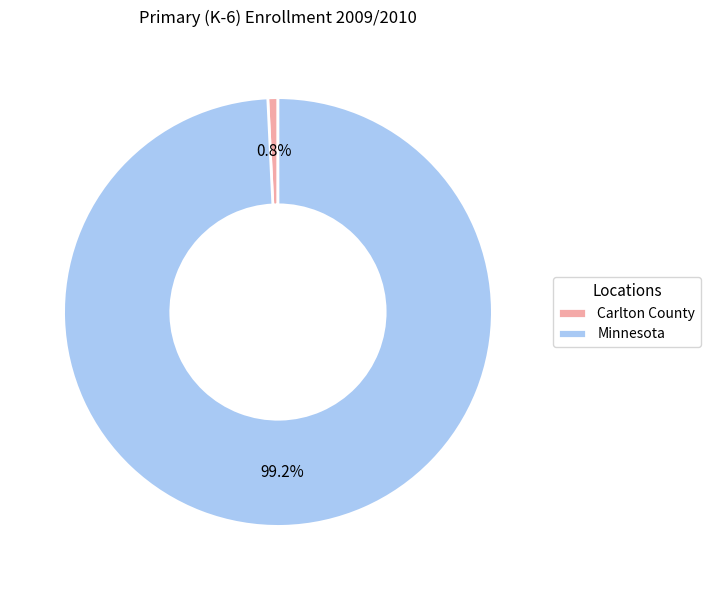

What percentage do Carlton County and Minnesota together represent?

100.0%